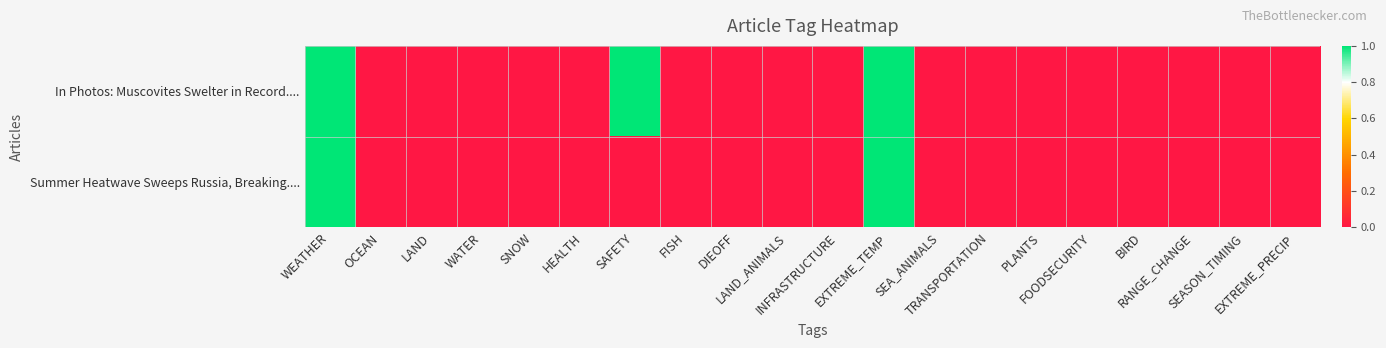

How many series are shown in this chart?

2